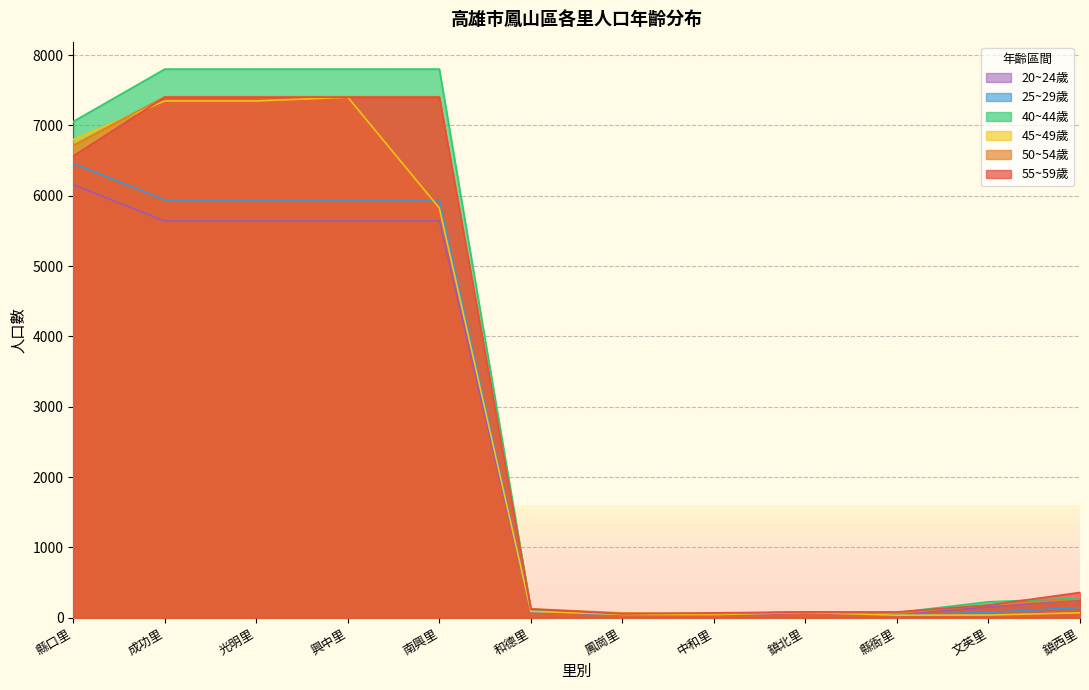

The 25~29歲 series shows 27 at 鳳崗里. True or false?

False